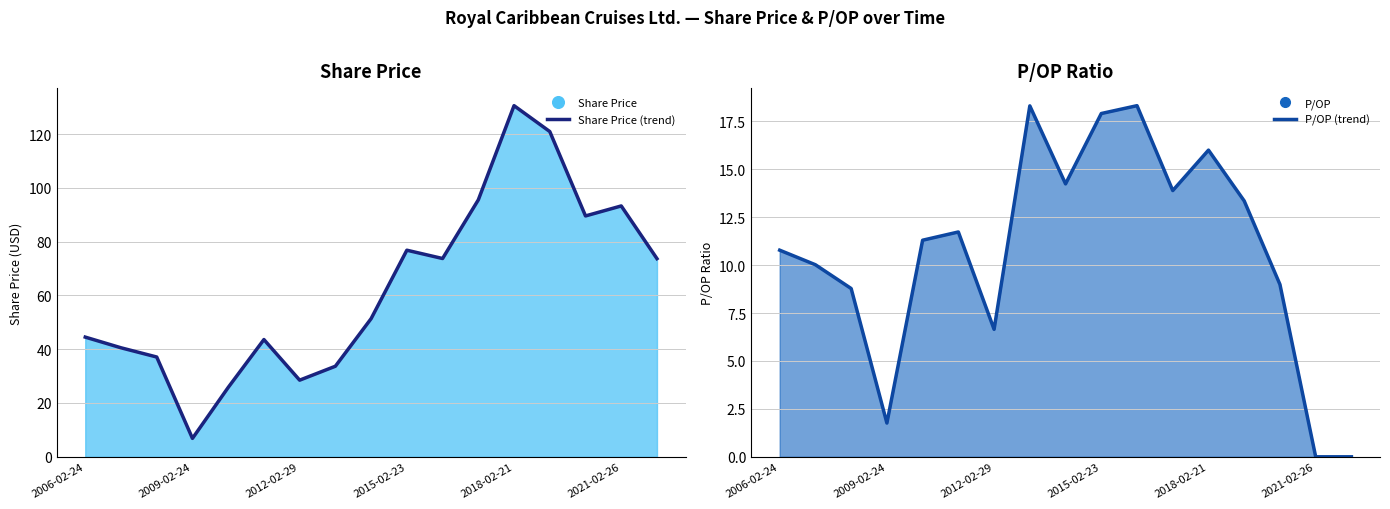

Which series has the largest total across all categories?

Share Price (trend)